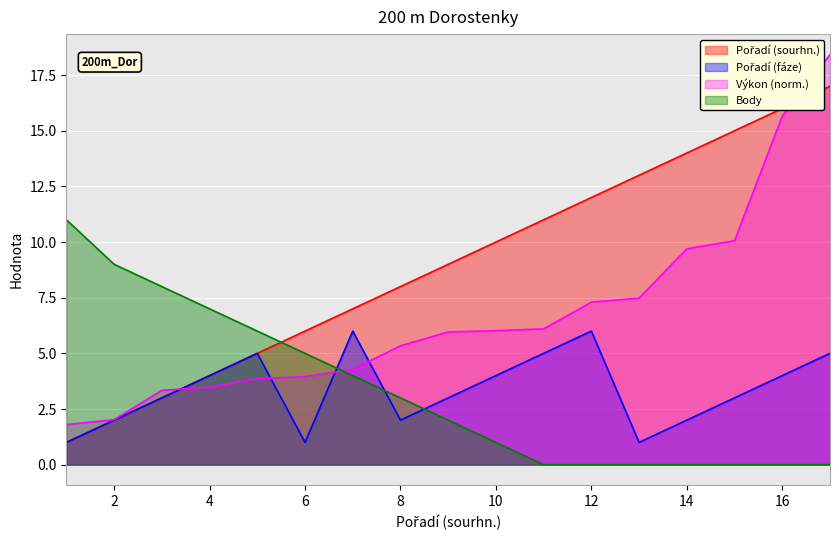

Reading left to right, extract all data points from this chart.

Pořadí (sourhn.): 1.0	2.0	3.0	4.0	5.0	6.0	7.0	8.0	9.0	10.0	11.0	12.0	13.0	14.0	15.0	16.0	17.0
Pořadí (fáze): 1.0	2.0	3.0	4.0	5.0	1.0	6.0	2.0	3.0	4.0	5.0	6.0	1.0	2.0	3.0	4.0	5.0
Výkon: 1.8	2.0	3.3	3.5	3.9	4.0	4.3	5.3	6.0	6.0	6.1	7.3	7.5	9.7	10.1	15.7	18.4
Body: 11.0	9.0	8.0	7.0	6.0	5.0	4.0	3.0	2.0	1.0	0.0	0.0	0.0	0.0	0.0	0.0	0.0